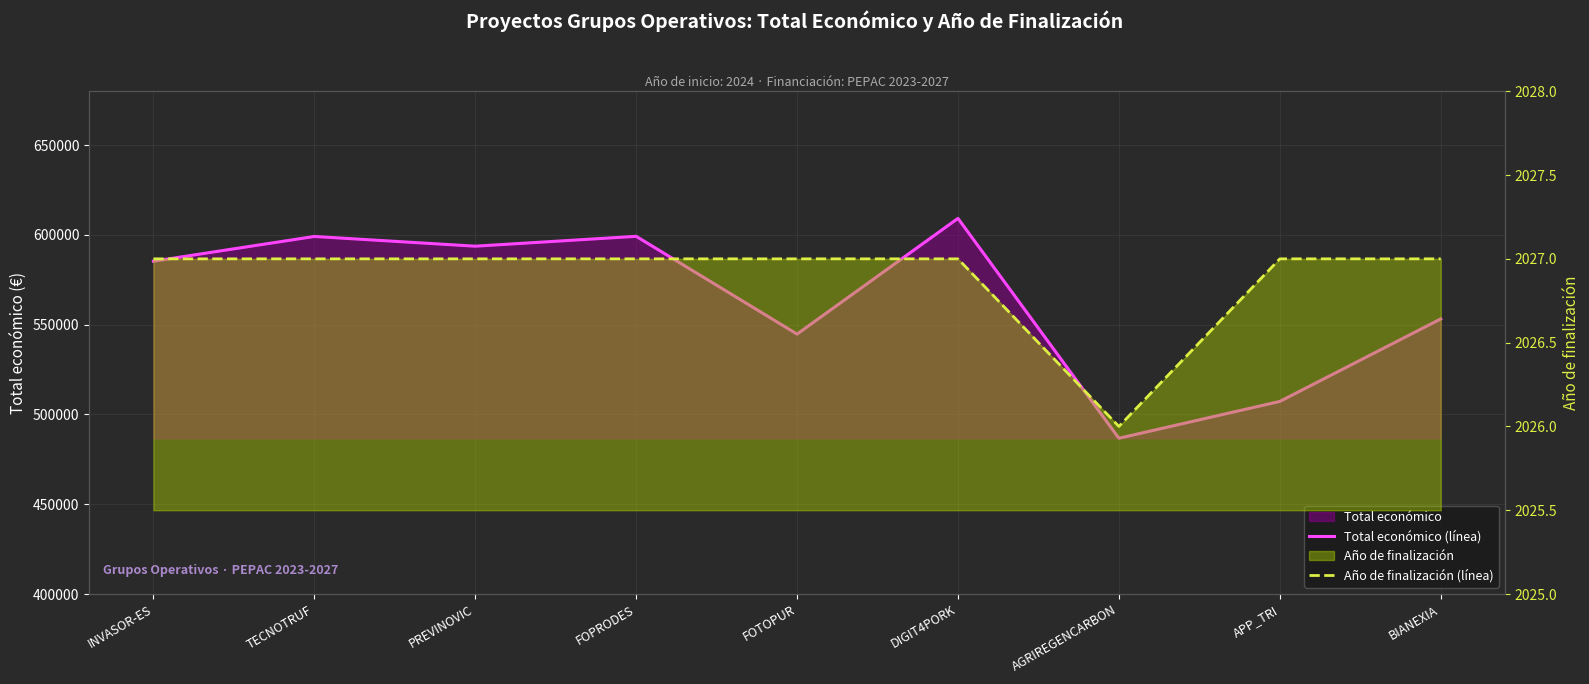

List the labels in order of Año de finalización (línea) value, largest first.

INVASOR-ES, TECNOTRUF, PREVINOVIC, FOPRODES, FOTOPUR, DIGIT4PORK, APP_TRI, BIANEXIA, AGRIREGENCARBON